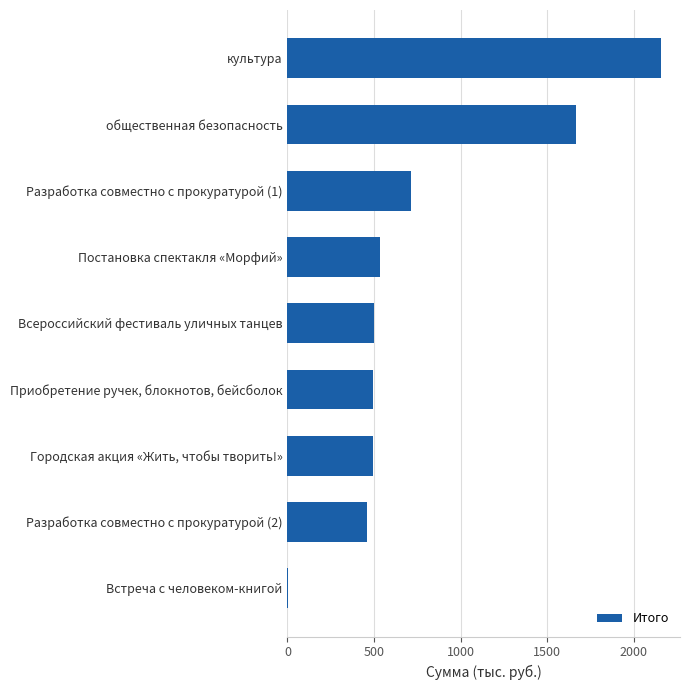

Is it true that the value at Всероссийский фестиваль уличных танцев is 497.5?

True